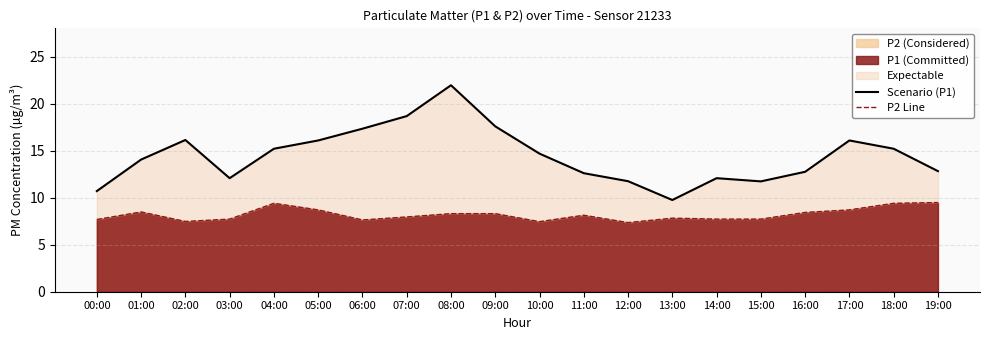

What is the value of the P2 Line point at the 16th from the left?

7.7